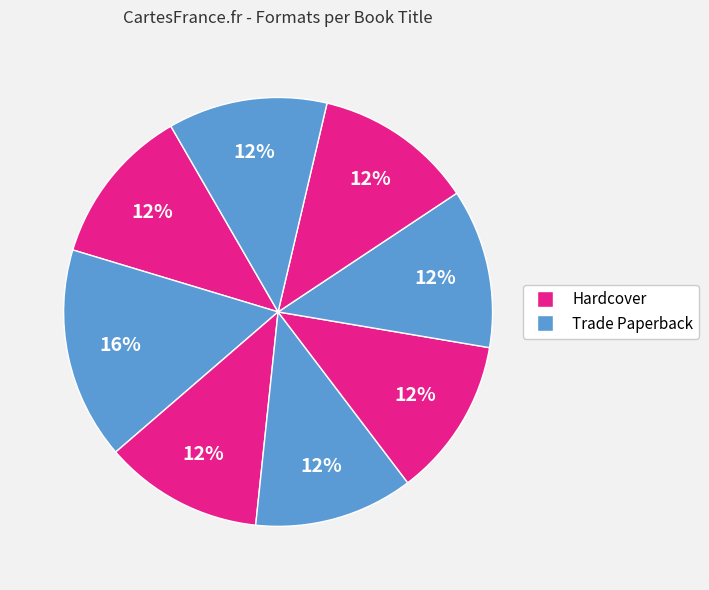

Count the number of slices in the pie.

8